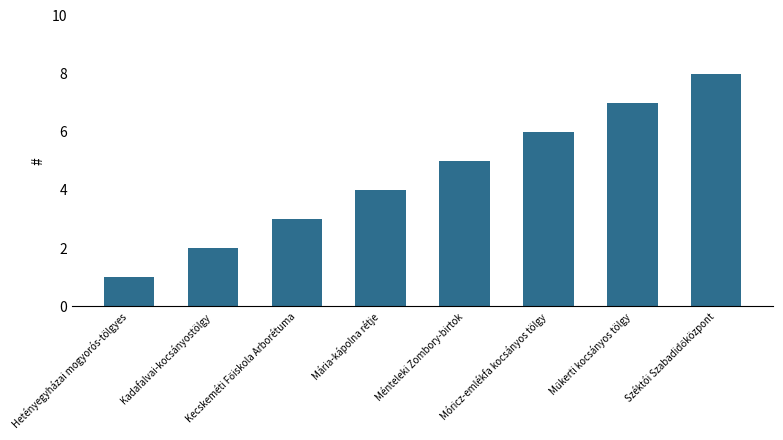

True or false: the data shows 4 at Móricz-emlékfa kocsányos tölgy.

False